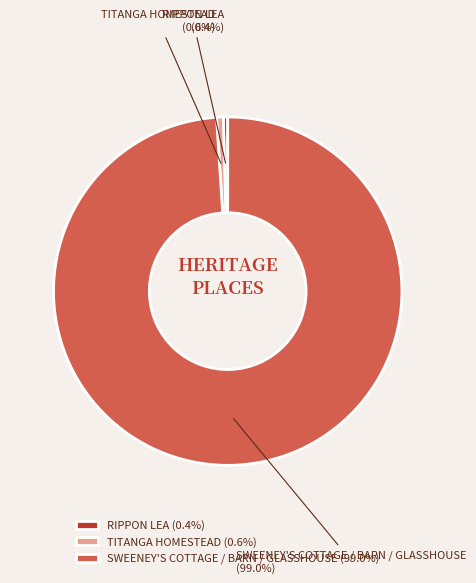

Do SWEENEY'S COTTAGE / BARN / GLASSHOUSE and RIPPON LEA together represent more than half of the pie?

Yes